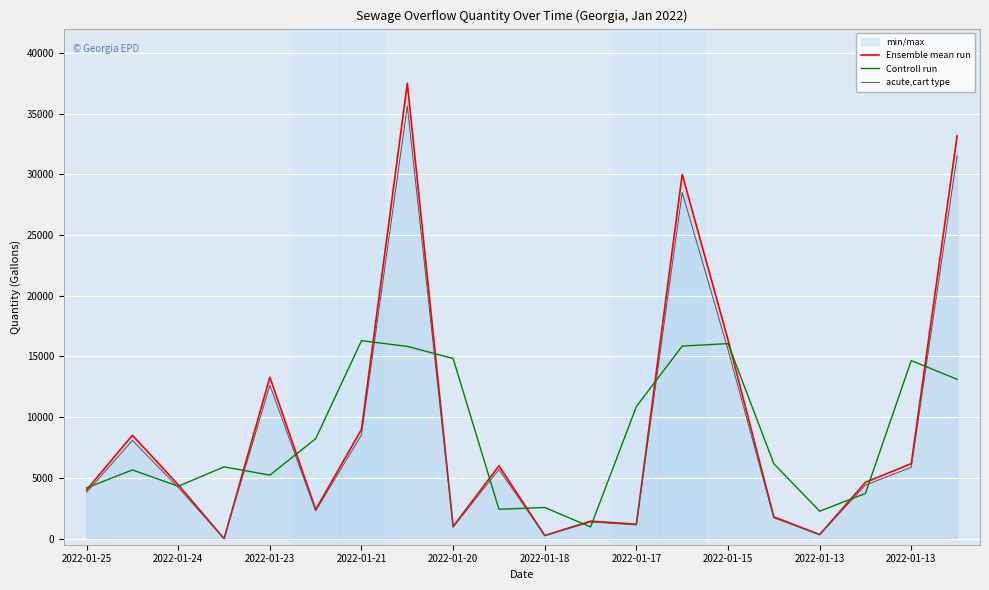

Which series changed the most between 2022-01-21 and 2022-01-18?

Controll run